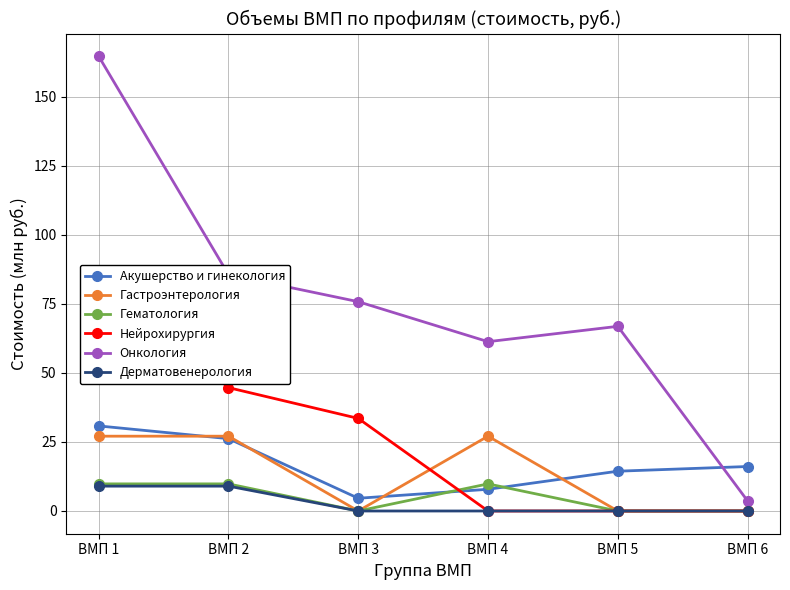

Which label corresponds to the smallest value in the chart?

ВМП 3